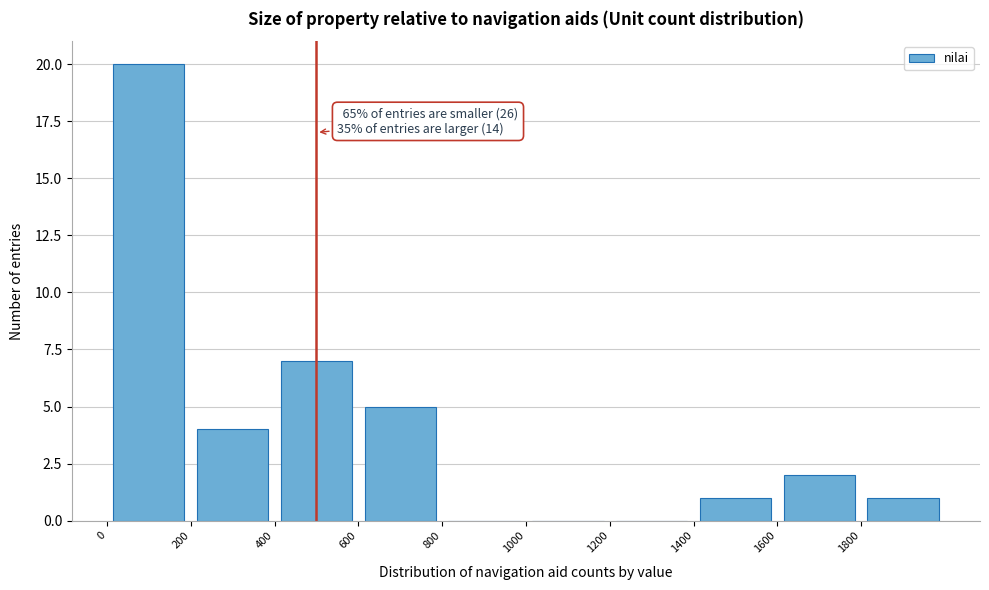

Over which range of the x-axis is the bar tallest?

0 to 200